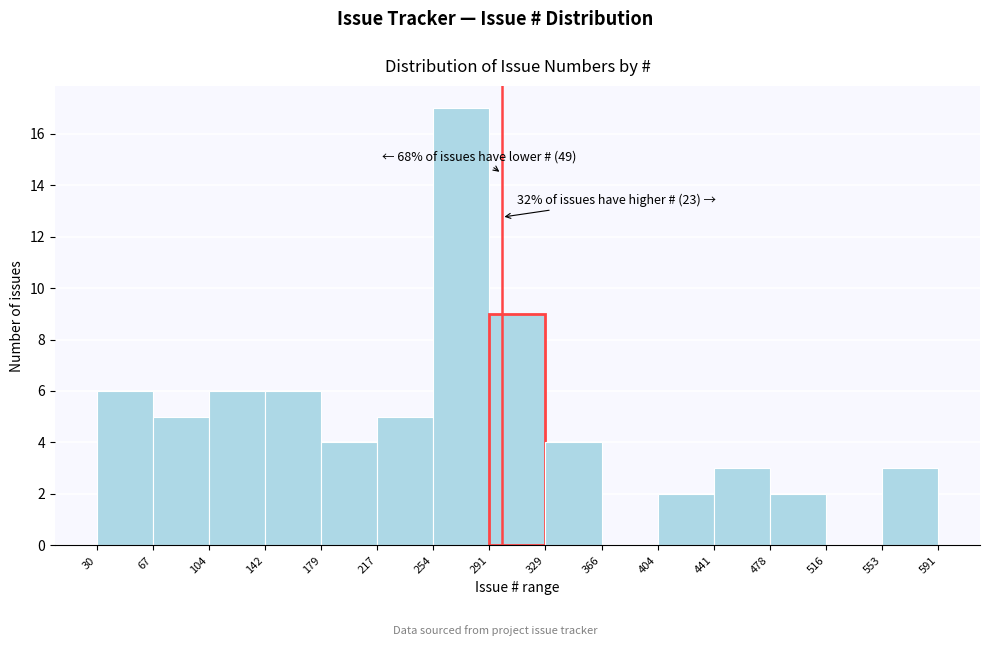

Which range on the x-axis has the tallest bar?

254 to 291